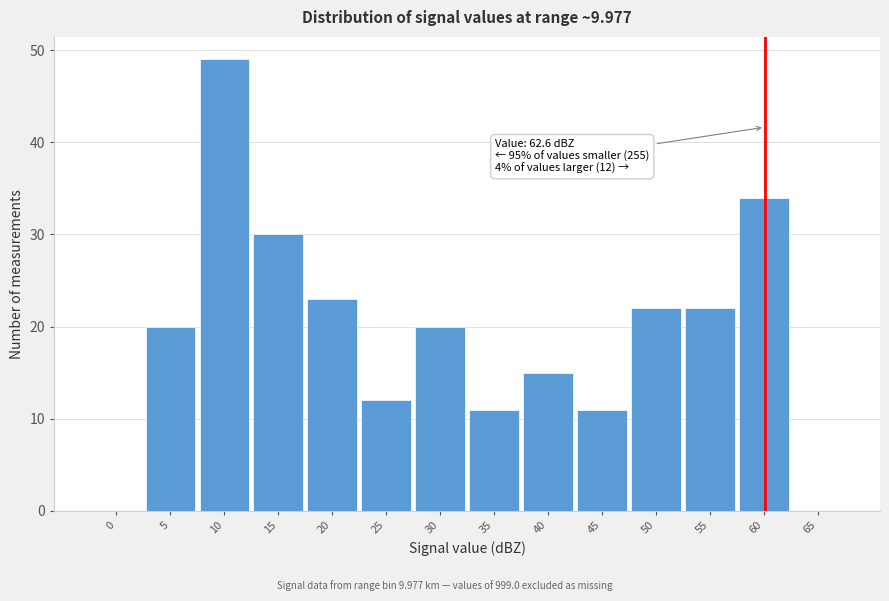

Reading left to right, transcribe all the data shown in this chart.

0=0	5=20	10=49	15=30	20=23	25=12	30=20	35=11	40=15	45=11	50=22	55=22	60=34	65=0